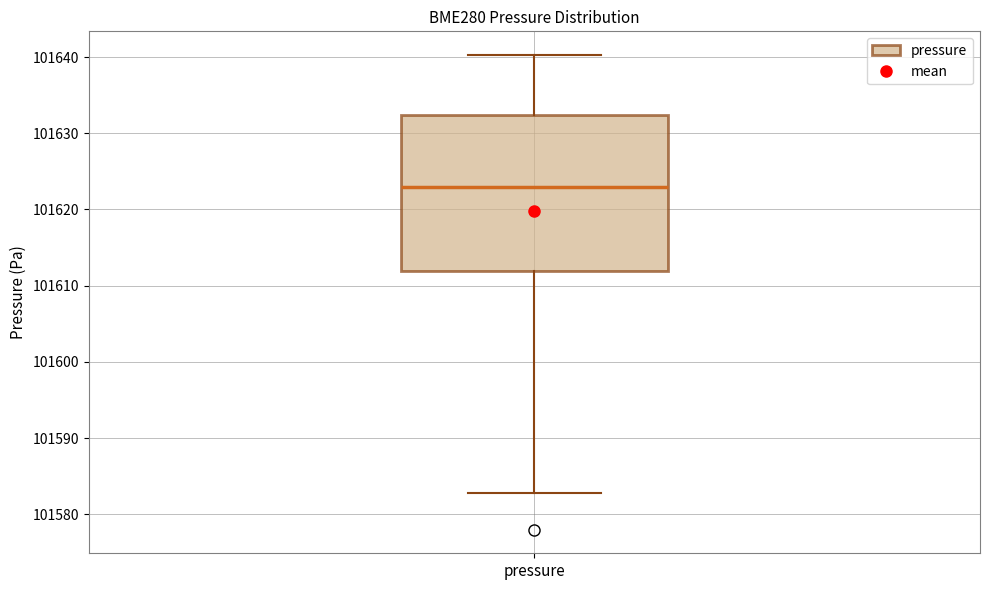

Read this box plot against the y-axis: the position of the median line, the range covered by the box, and the ends of both whiskers. The values are not printed on the chart, so give them approximately, as read against the axis.

median 101623, box 101612 to 101632, whiskers 101583 to 101640